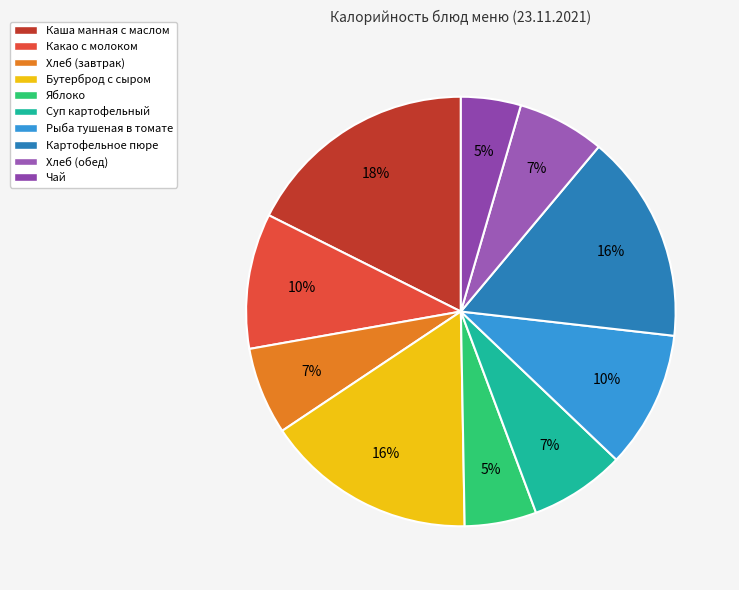

To the nearest percent, what percentage of the pie is Хлеб (обед)?

7%